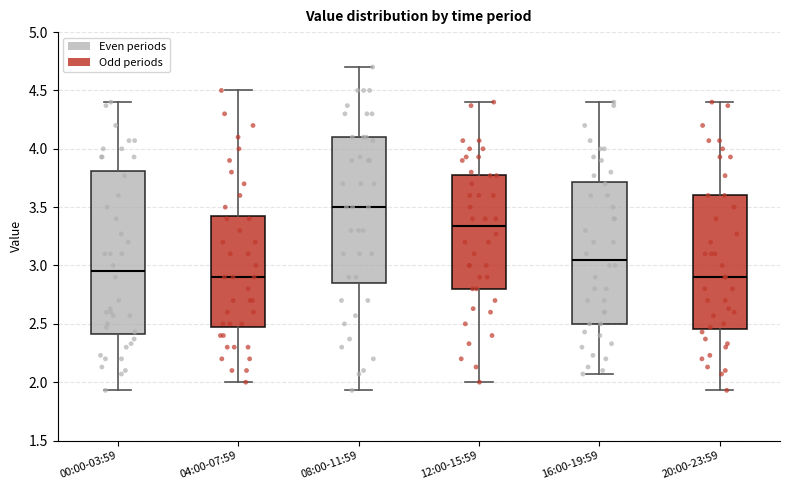

Reading left to right, read every box against the y-axis: the position of its median line, the range the box covers, and the ends of its whiskers. The values are not printed on the chart, so give them approximately, as read against the axis.

00:00-03:59: median 2.95, box 2.40 to 3.80, whiskers 1.95 to 4.40
04:00-07:59: median 2.90, box 2.50 to 3.45, whiskers 2.00 to 4.50
08:00-11:59: median 3.50, box 2.85 to 4.10, whiskers 1.95 to 4.70
12:00-15:59: median 3.35, box 2.80 to 3.80, whiskers 2.00 to 4.40
16:00-19:59: median 3.05, box 2.50 to 3.70, whiskers 2.05 to 4.40
20:00-23:59: median 2.90, box 2.45 to 3.60, whiskers 1.95 to 4.40